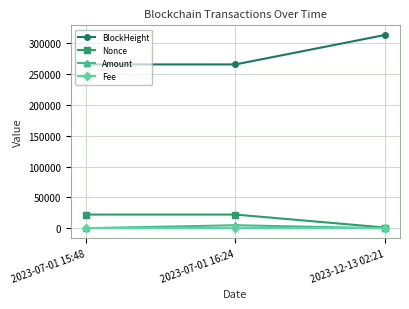

The value of Nonce at 2023-07-01 16:24 is 22233.0. True or false?

True